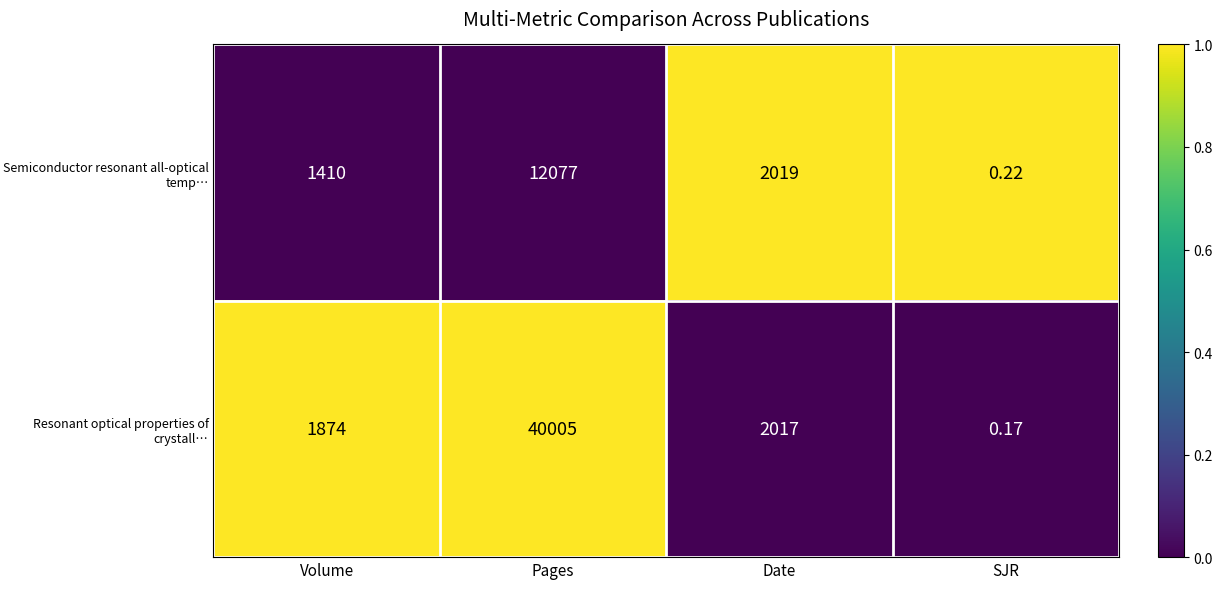

Rank the series by their maximum value, from highest to lowest.

Resonant optical properties of crystall…, Semiconductor resonant all-optical temp…